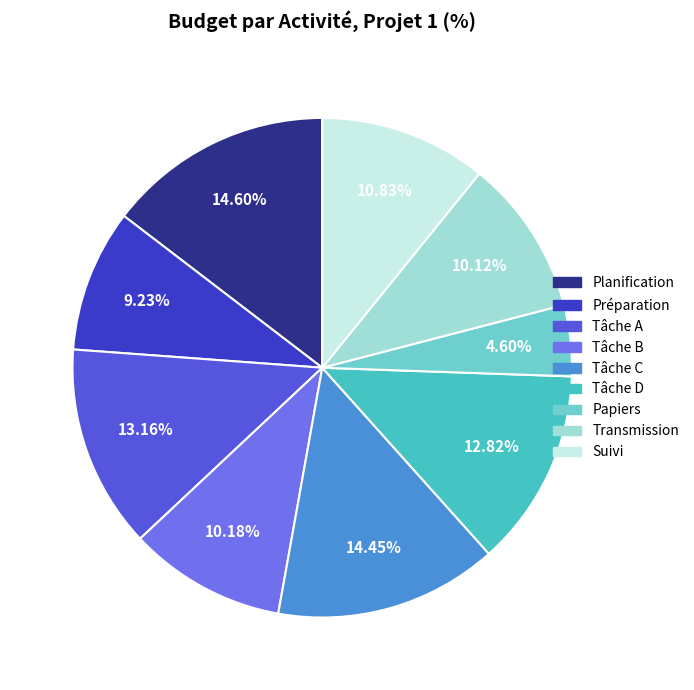

Count the number of slices in the pie.

9